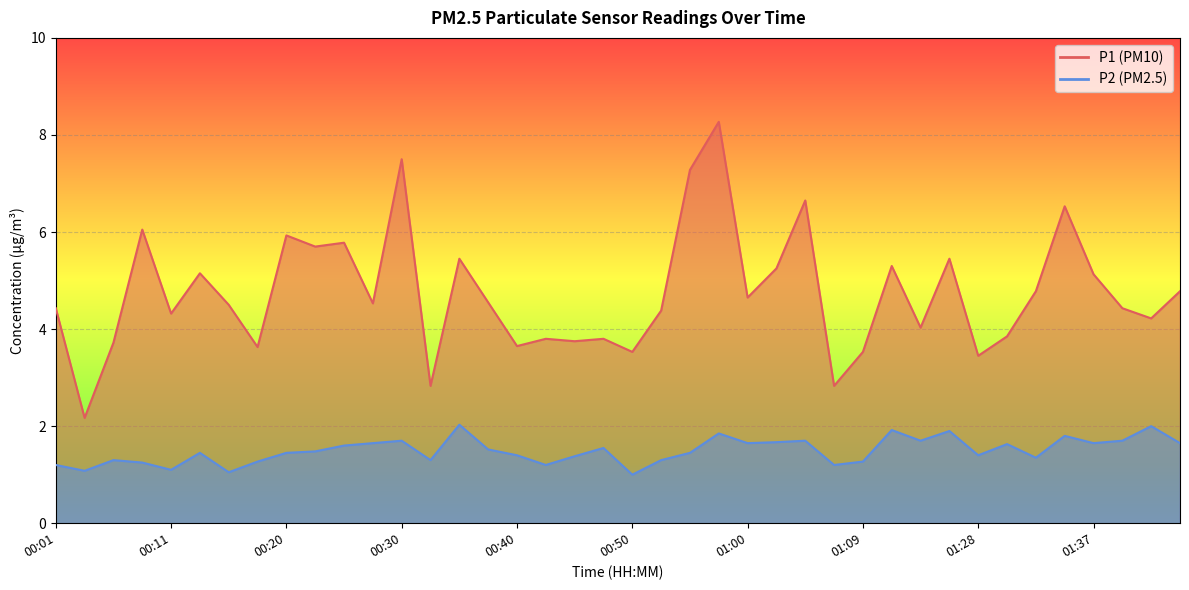

Which has a higher value, 00:20 or 01:45?

00:20